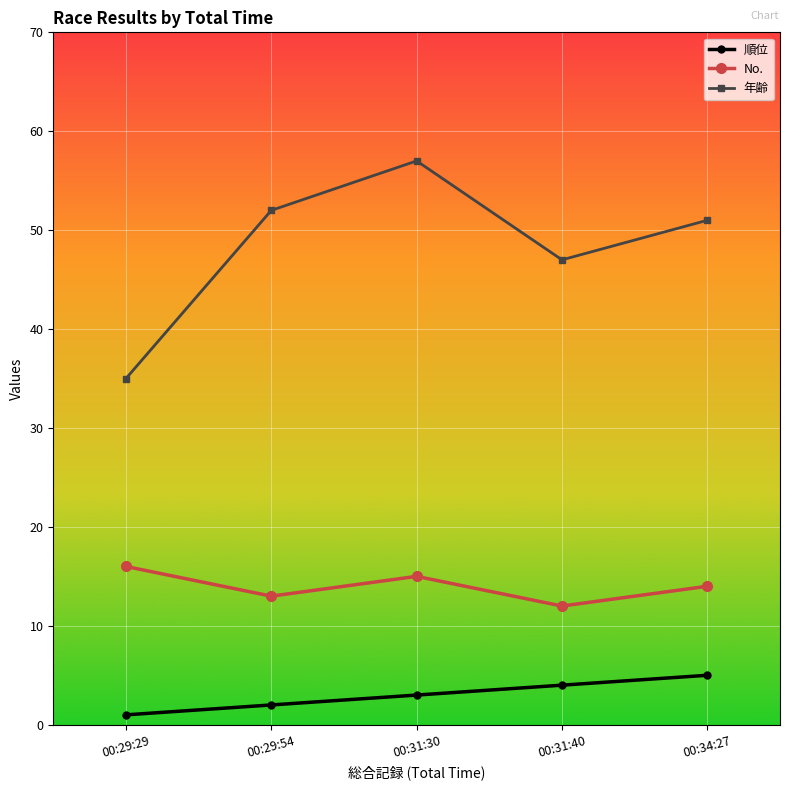

Which label corresponds to the largest value in the chart?

00:31:30